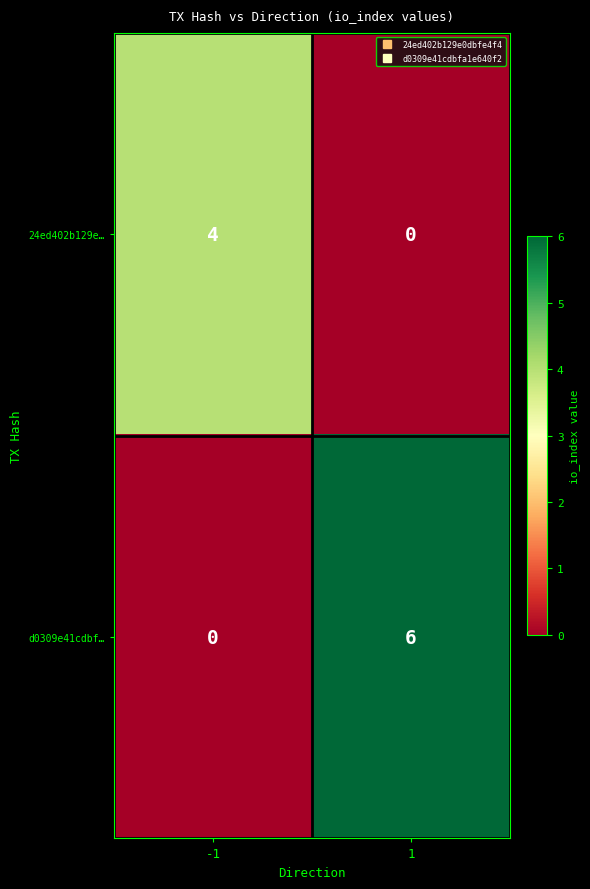

Which series has the widest spread of values?

d0309e41cdbf…